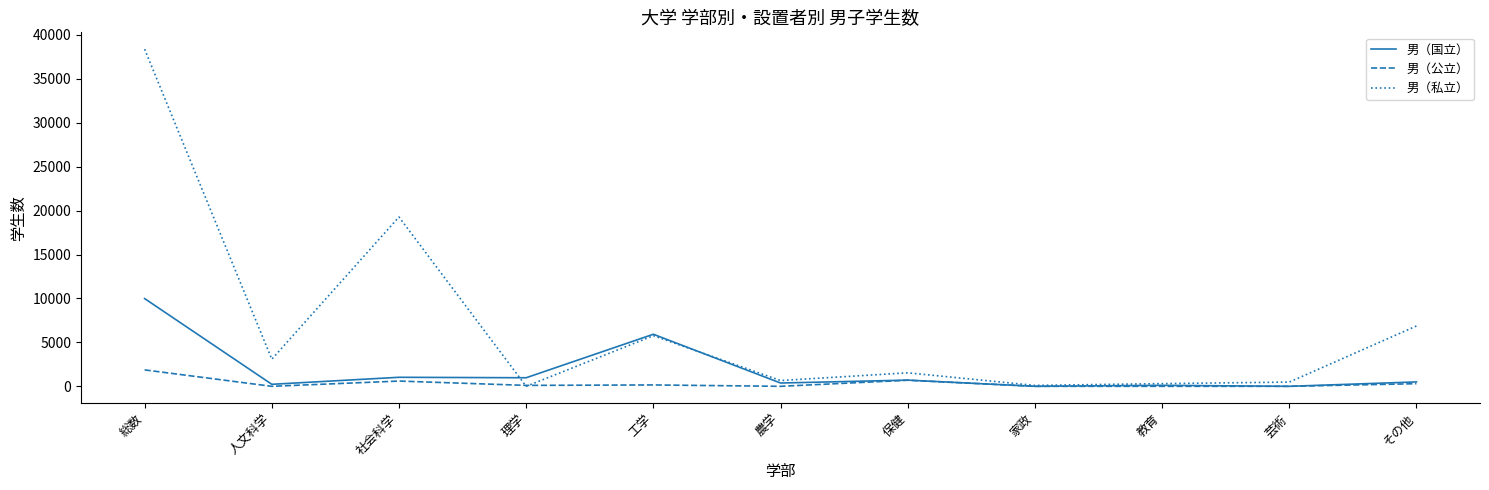

What is the difference between the highest and lowest values at 総数?

36496